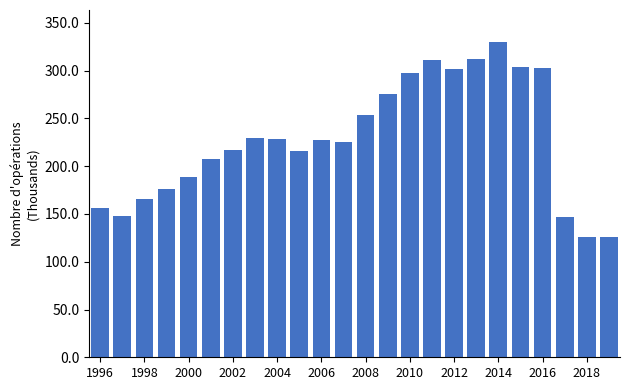

How many data points are above 227?

12